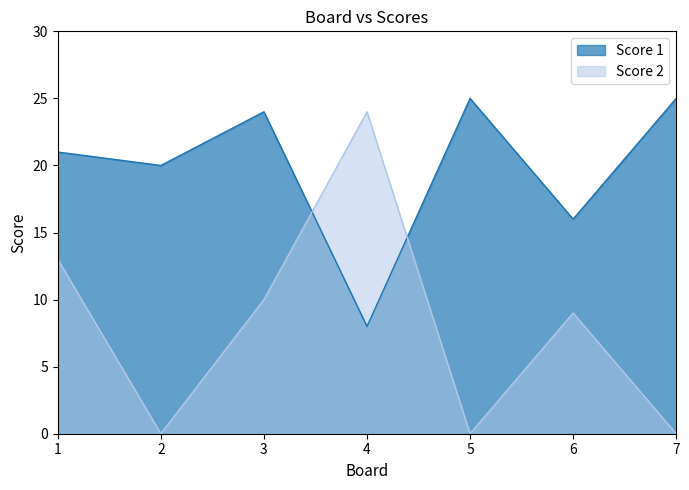

What is the highest value of the Score 2 series?

24